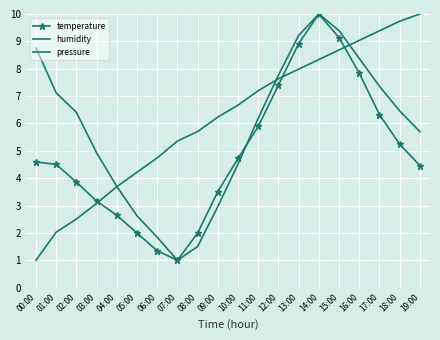

What is the label of the 3rd point from the left?

02:00